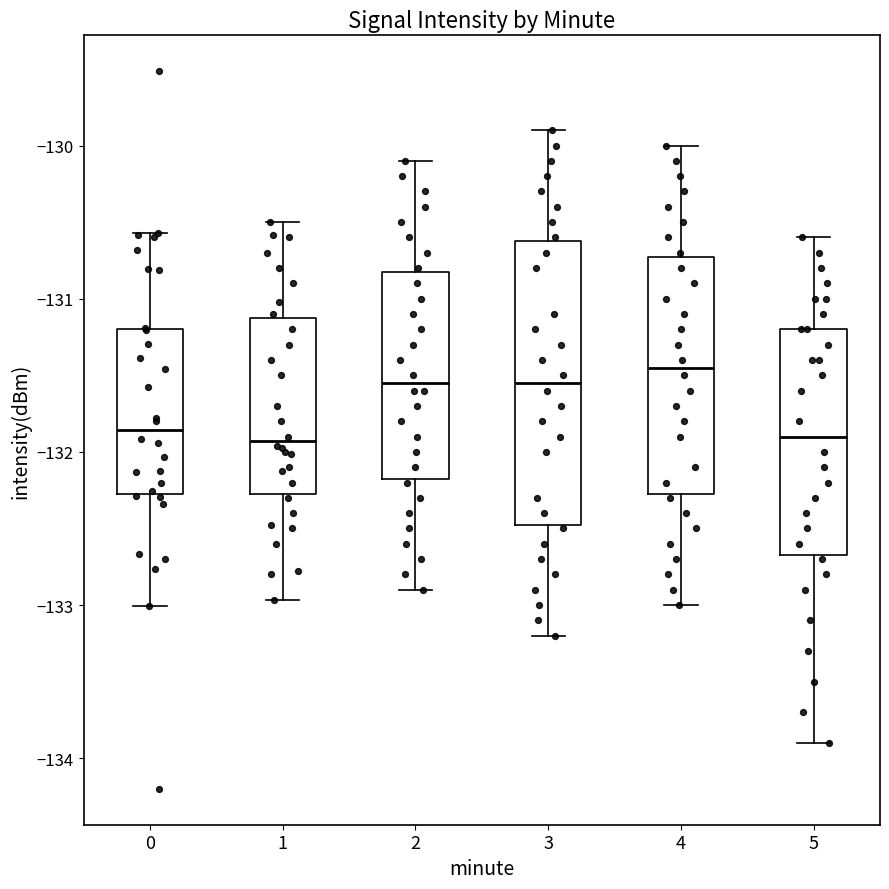

Comparing the boxes themselves (not the whiskers), which one is the tallest?

3